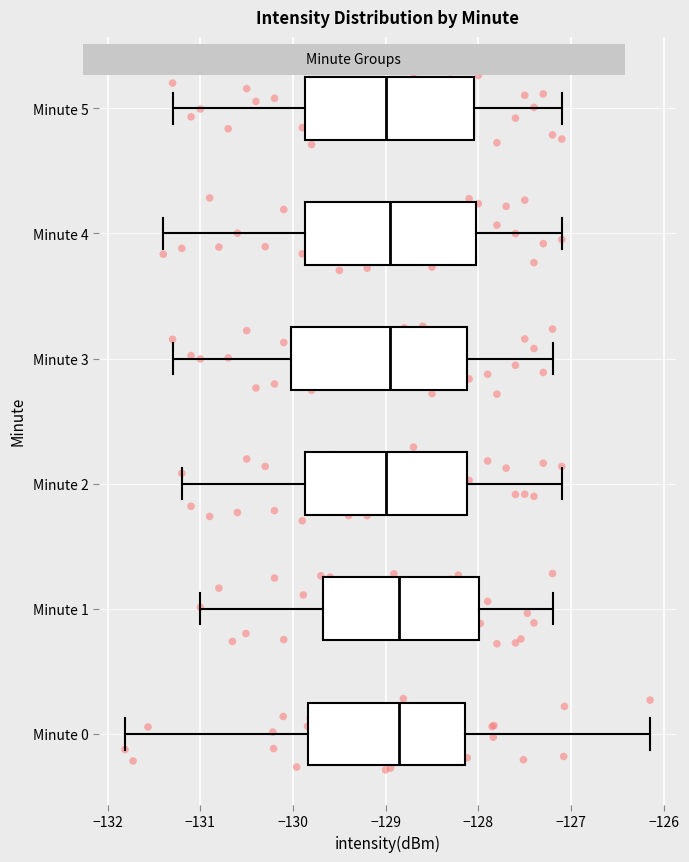

Reading bottom to top, read every box against the x-axis: the position of its median line, the range the box covers, and the ends of its whiskers. The values are not printed on the chart, so give them approximately, as read against the axis.

Minute 0: median -128.9, box -129.8 to -128.1, whiskers -131.8 to -126.1
Minute 1: median -128.9, box -129.7 to -128.0, whiskers -131.0 to -127.2
Minute 2: median -129.0, box -129.9 to -128.1, whiskers -131.2 to -127.1
Minute 3: median -128.9, box -130.0 to -128.1, whiskers -131.3 to -127.2
Minute 4: median -128.9, box -129.9 to -128.0, whiskers -131.4 to -127.1
Minute 5: median -129.0, box -129.9 to -128.0, whiskers -131.3 to -127.1